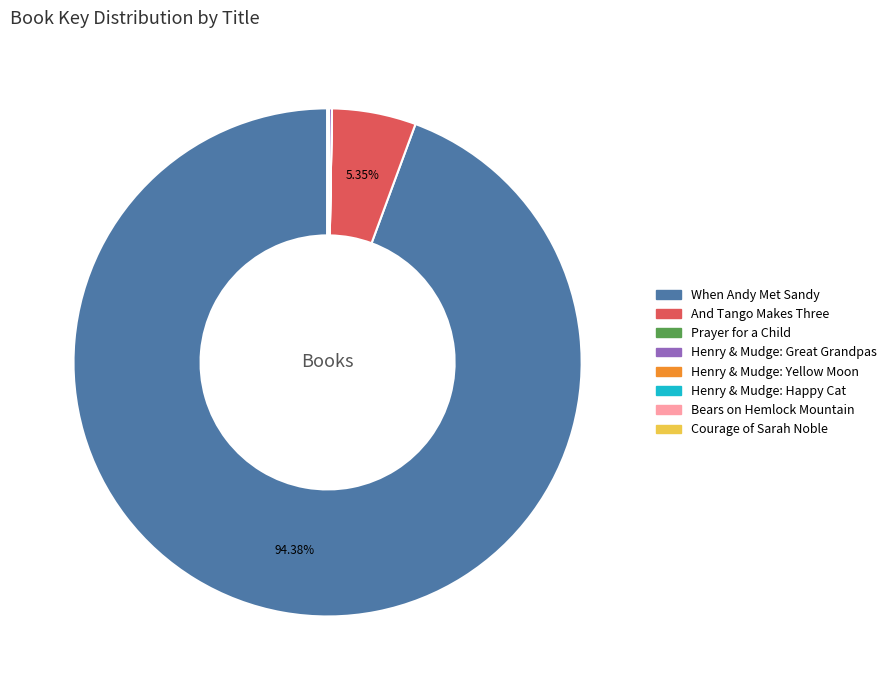

Does any single category account for the majority?

Yes